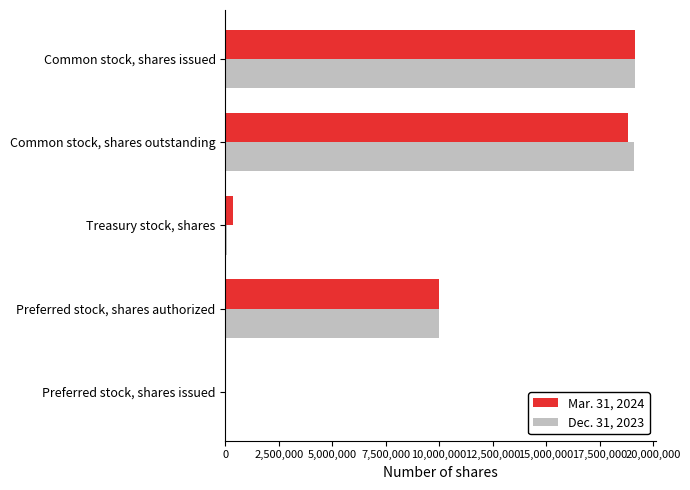

What is the total value across all series at Common stock, shares issued?

38328309